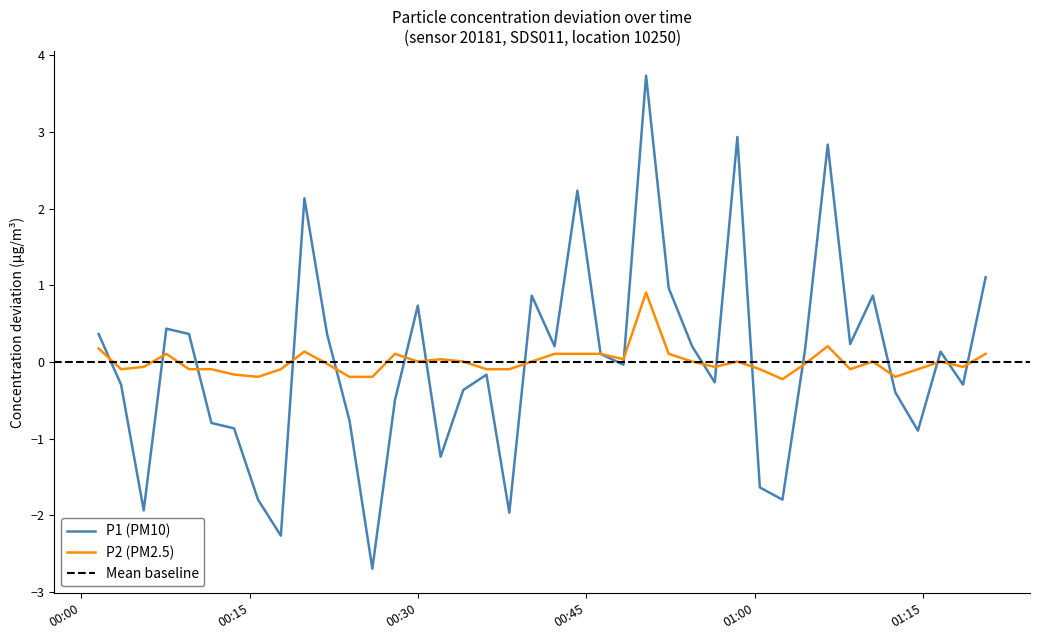

True or false: P2 and P1 intersect in this chart.

True